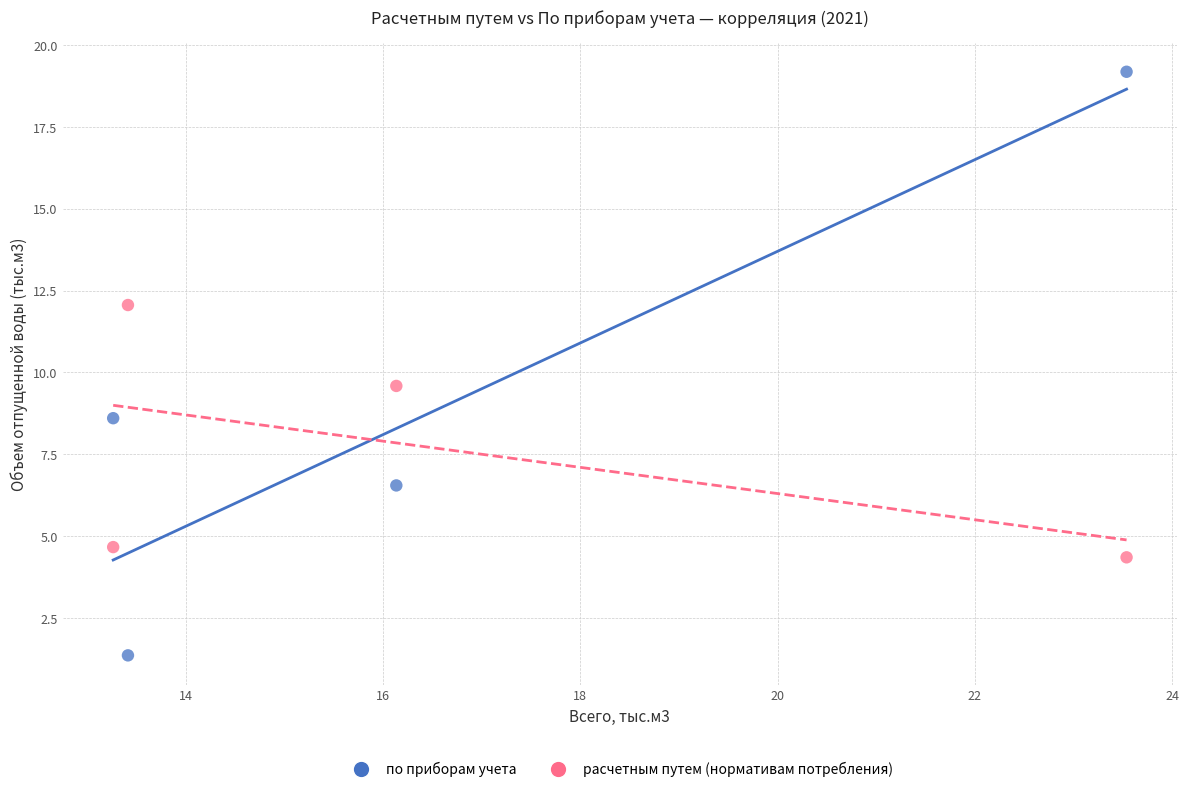

Across all data points, what is the range of X values (max minus min)?

10.3